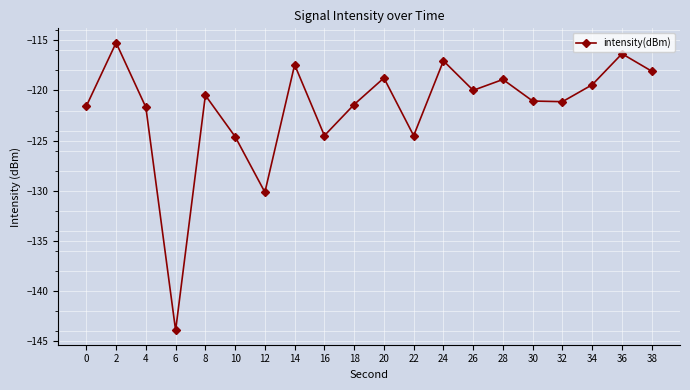

Does the chart display data point markers on the line(s)?

Yes